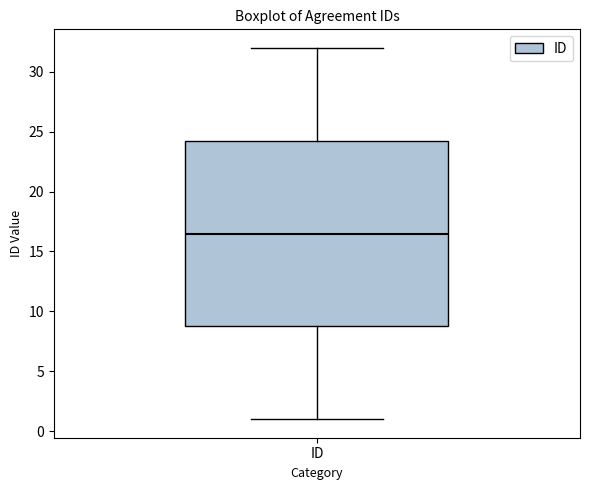

Read this box plot against the y-axis: the position of the median line, the range covered by the box, and the ends of both whiskers. The values are not printed on the chart, so give them approximately, as read against the axis.

median 16.5, box 9.0 to 24.5, whiskers 1.0 to 32.0